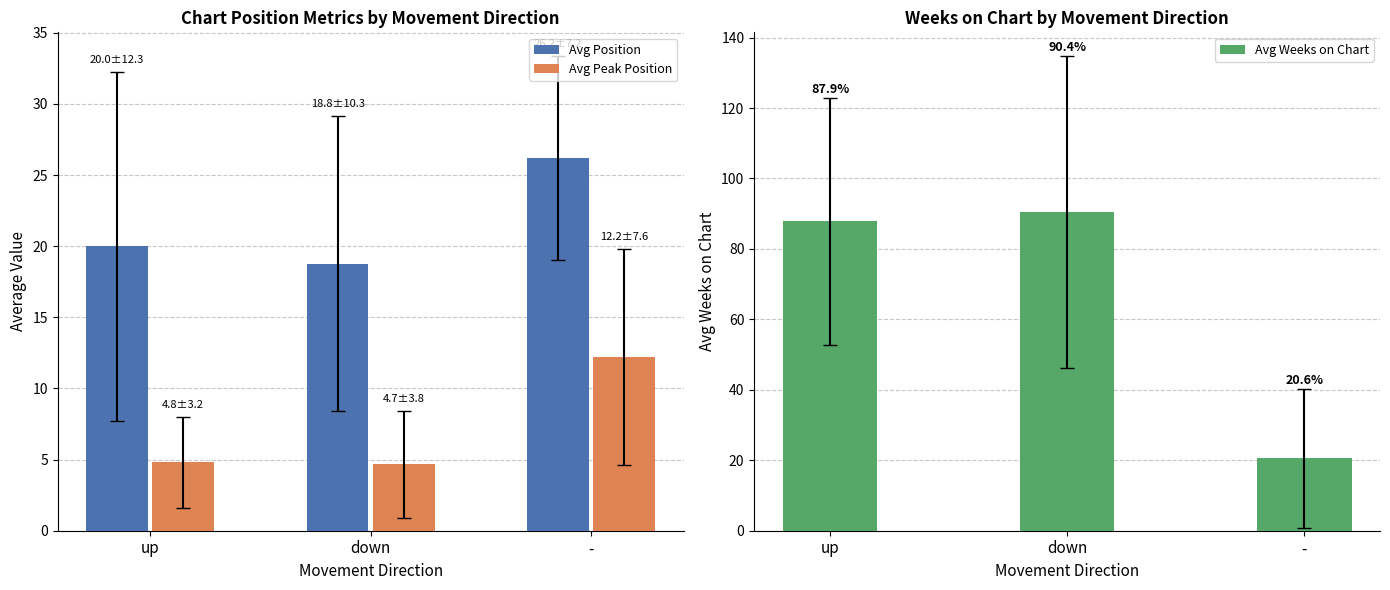

The value of Avg Position at up is 28.0. True or false?

False